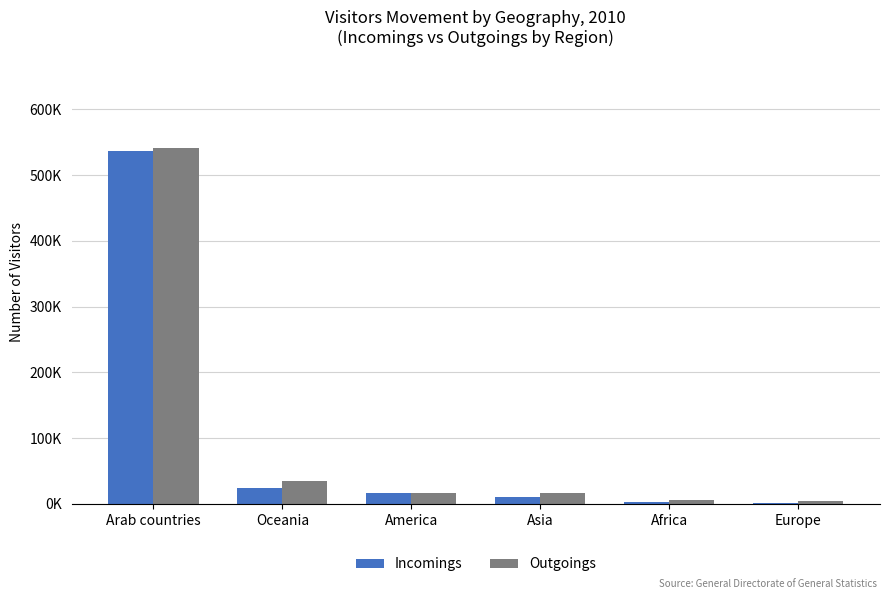

What is the approximate value of Incomings at Arab countries, to the nearest 50?

537150